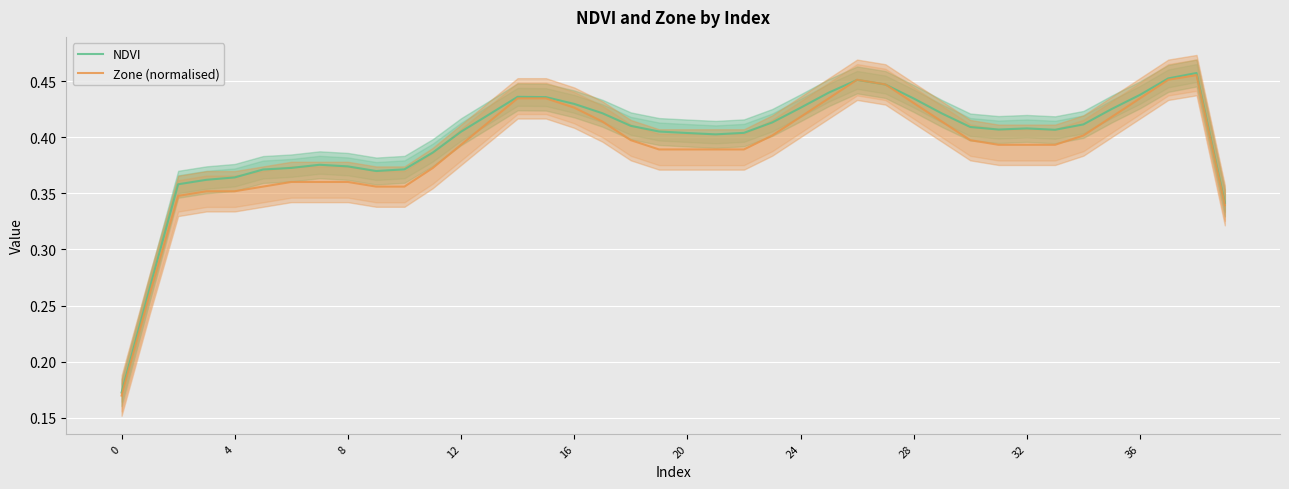

True or false: Zone (normalised) has a value of 0.1 at 8.

False